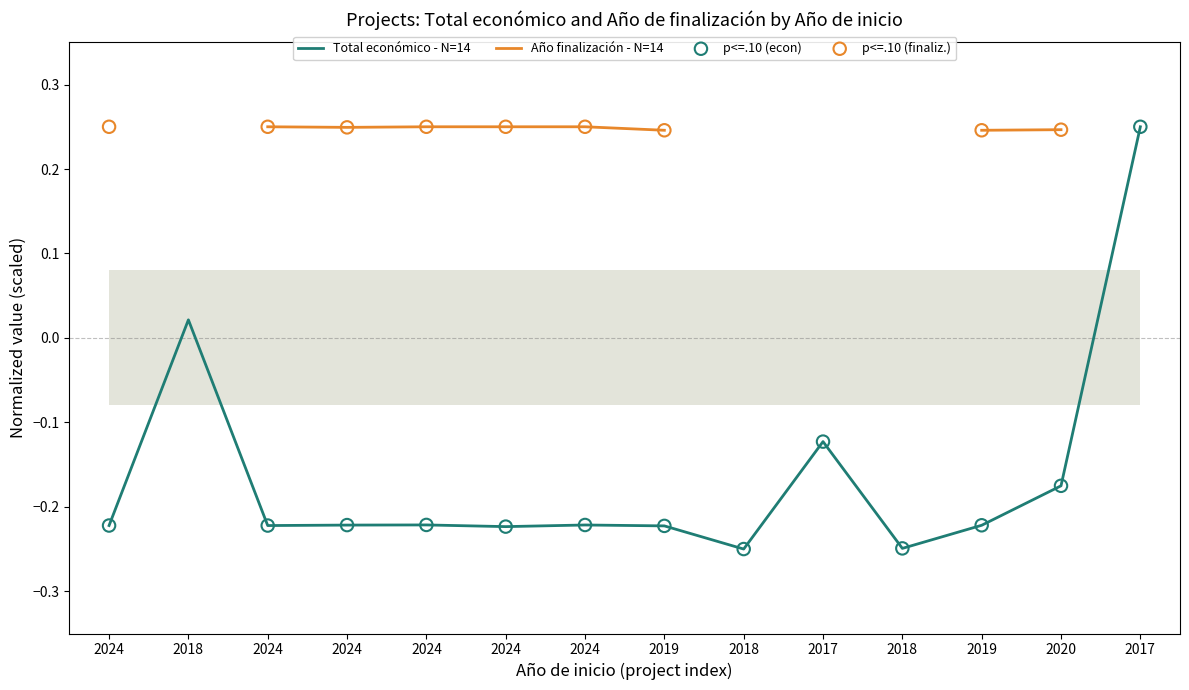

Between 2024 and 2020, which is larger?

2020